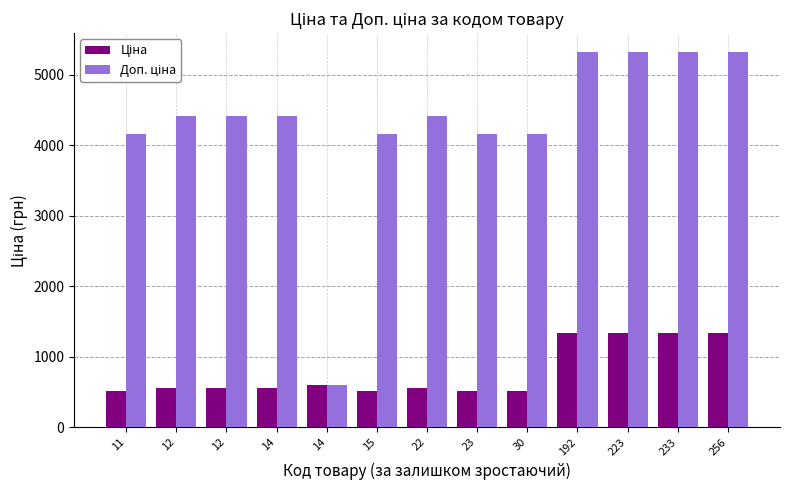

Where does the Ціна series first go above 552?

12